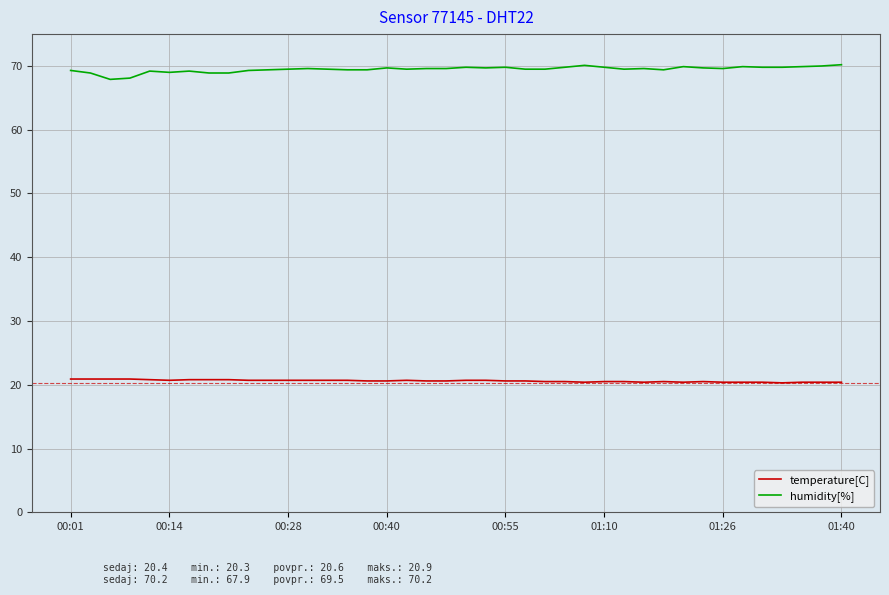

Which series has the largest total across all categories?

humidity[%]